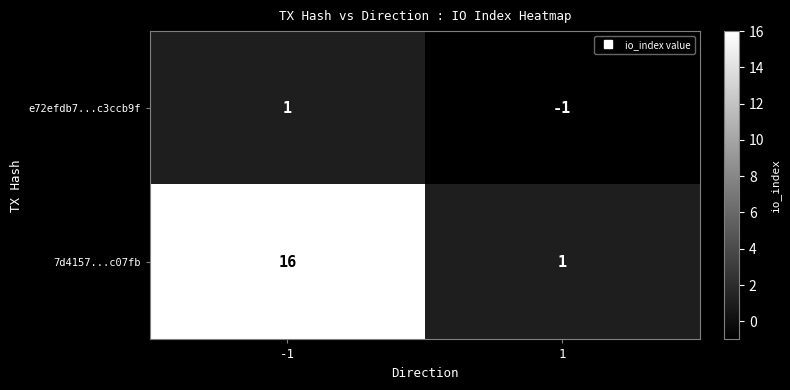

What is the total value across all series at -1?

17